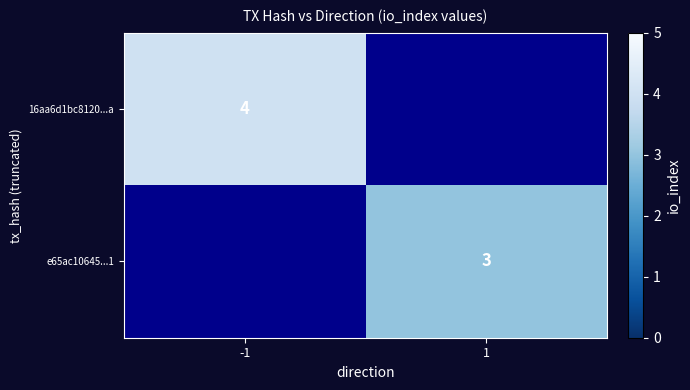

What is the minimum value shown in the chart?

3.0